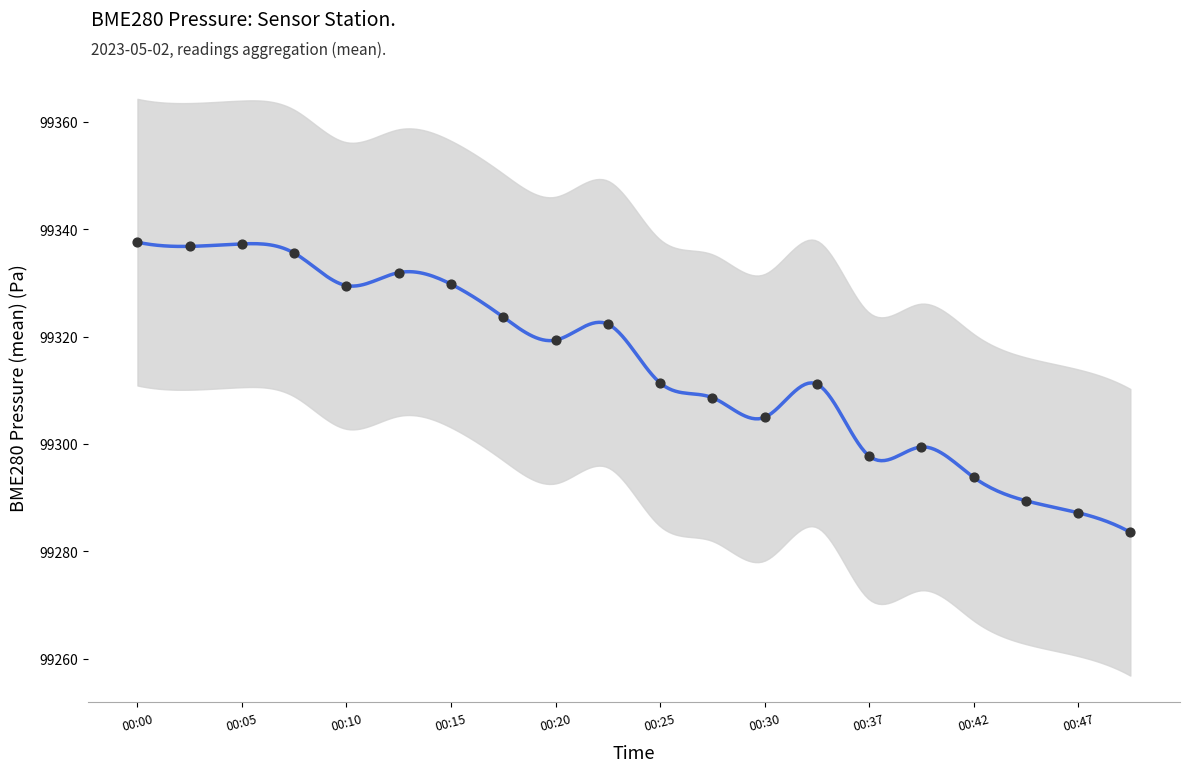

What is the ratio of the value at 2023-05-02 00:27 to the value at 2023-05-02 00:03?

1.0